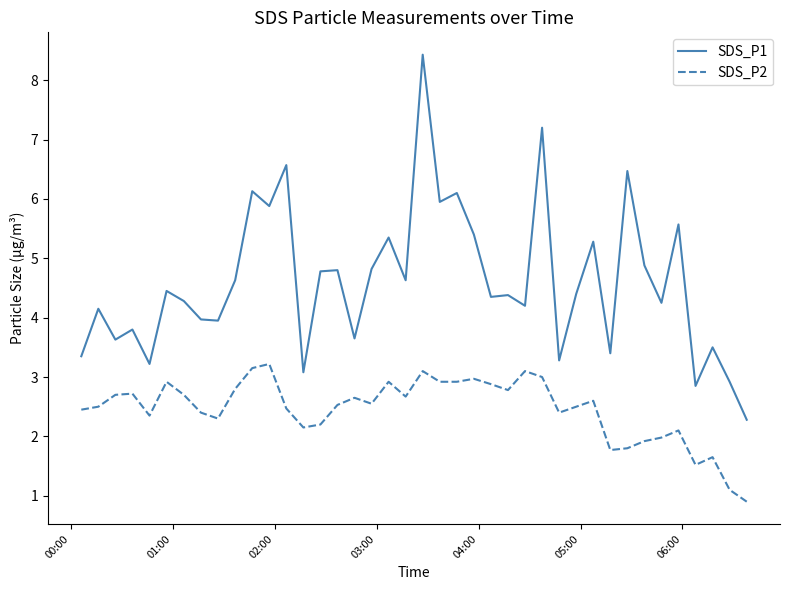

What is the greatest value displayed?

8.4